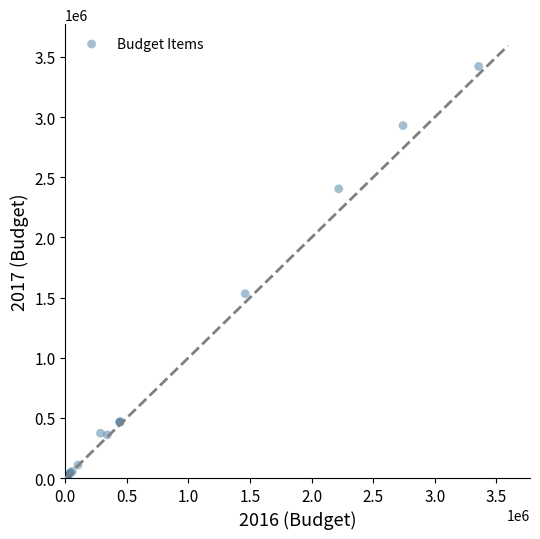

What Y value in the scatter plot is closest to 1711060?

1532305